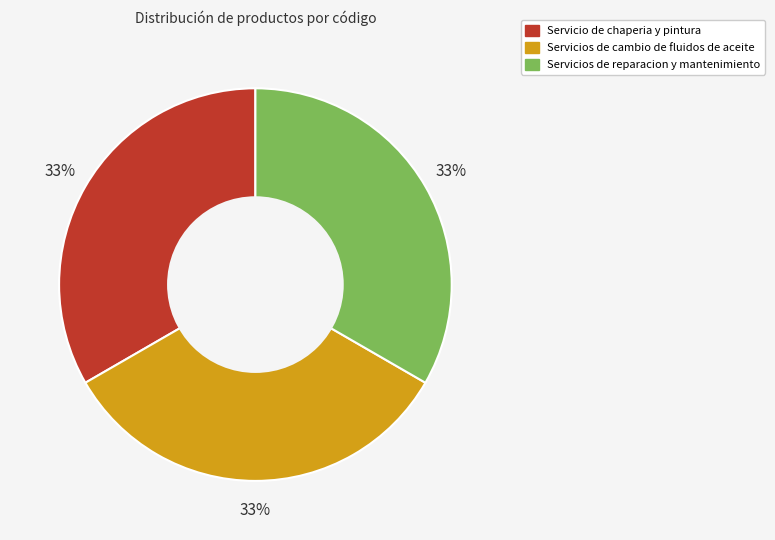

Is Servicios de reparacion y mantenimiento the majority of the pie?

No